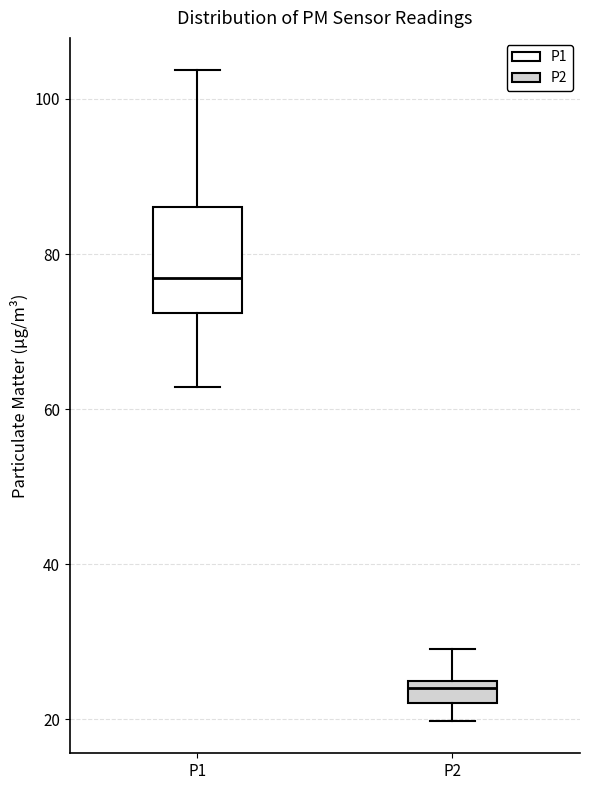

Which box is the tallest, from its lower edge to its upper edge?

P1